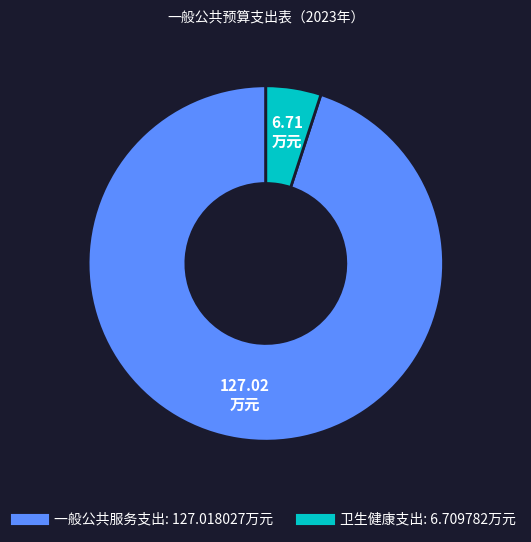

Combined, do 卫生健康支出 and 一般公共服务支出 account for over 50%?

Yes